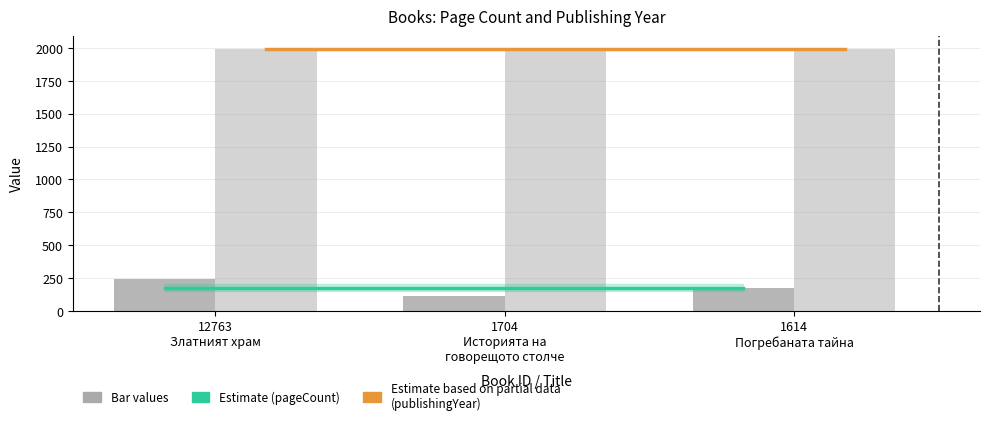

What is the sum of the pageCount values at 1704
Историята на
говорещото столче and 12763
Златният храм?

352